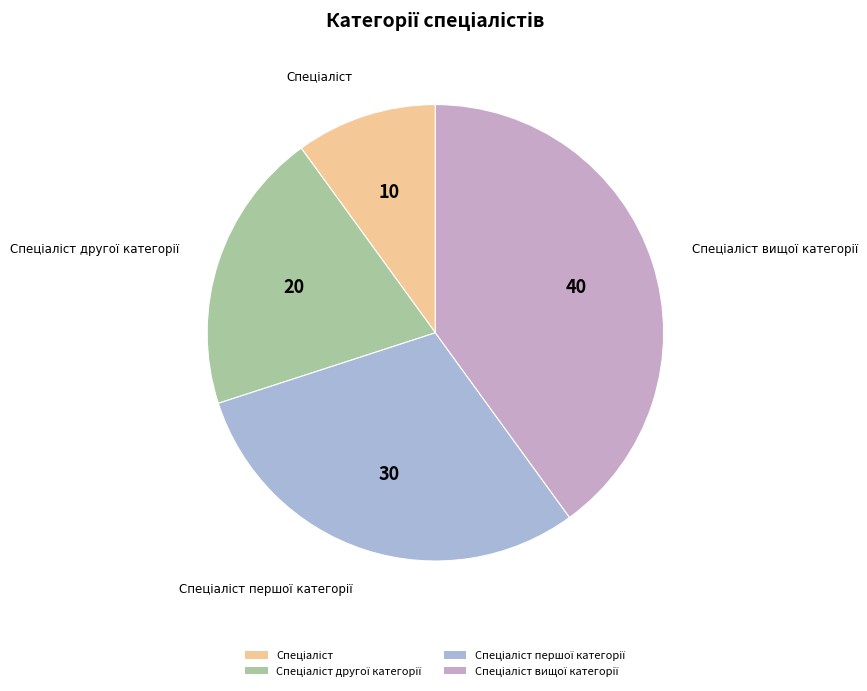

Is there any slice that represents more than half of the pie?

No